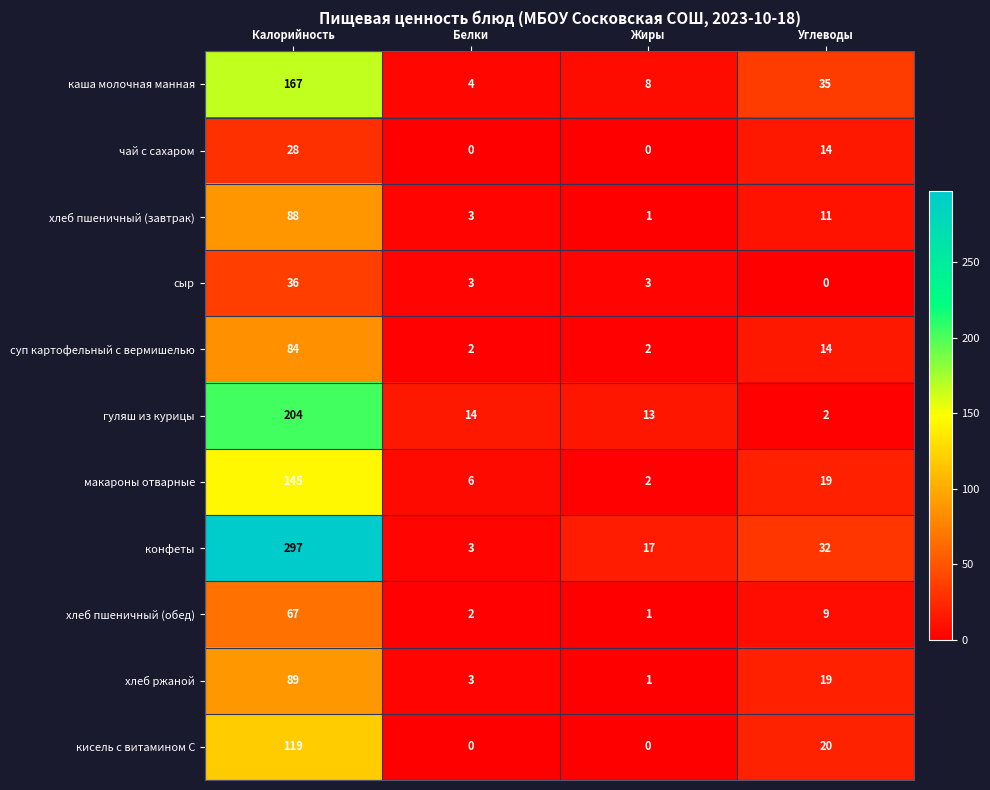

List the labels in order of гуляш из курицы value, smallest first.

Углеводы, Жиры, Белки, Калорийность